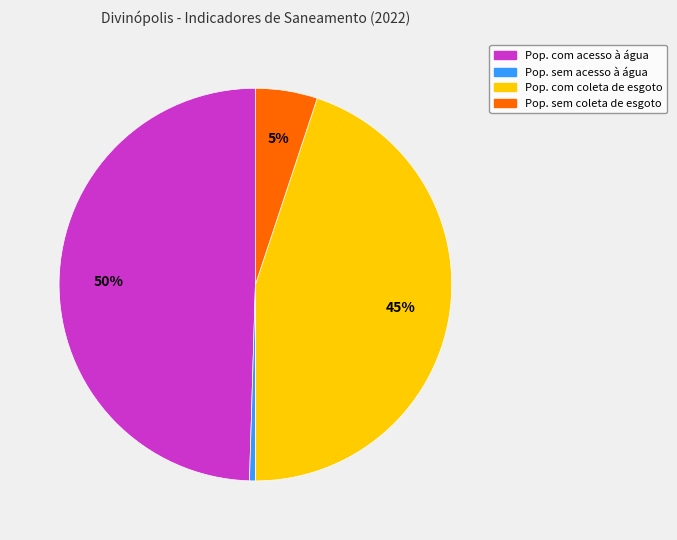

Which category has the biggest portion of the pie?

Pop. com acesso à água